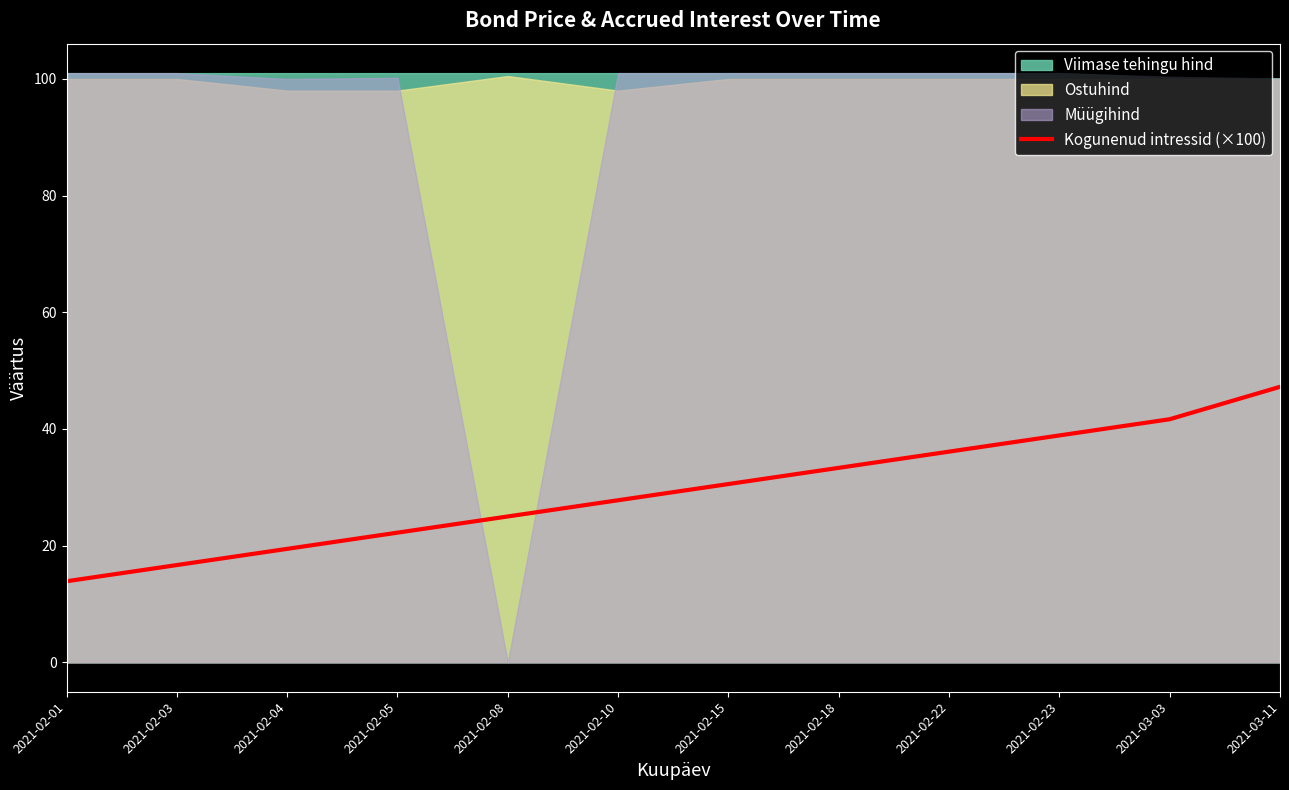

The value at 2021-02-23 is 69.3. True or false?

False